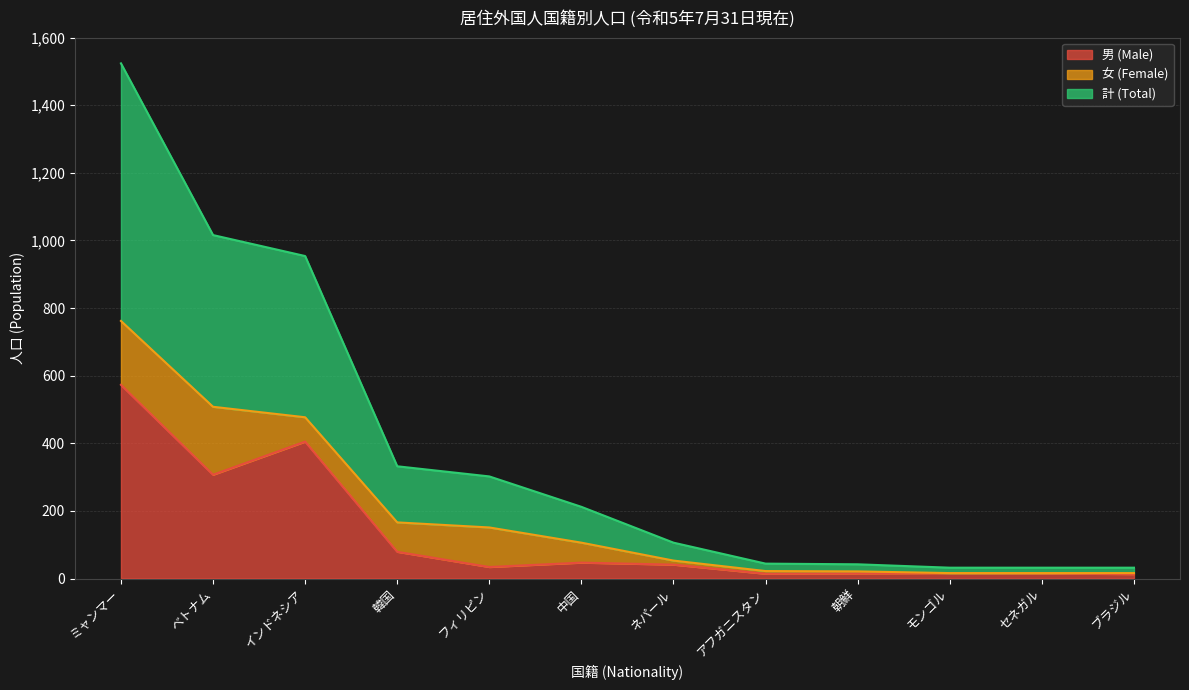

In 男 (Male), how many points are higher than both neighbors (excluding endpoints)?

3